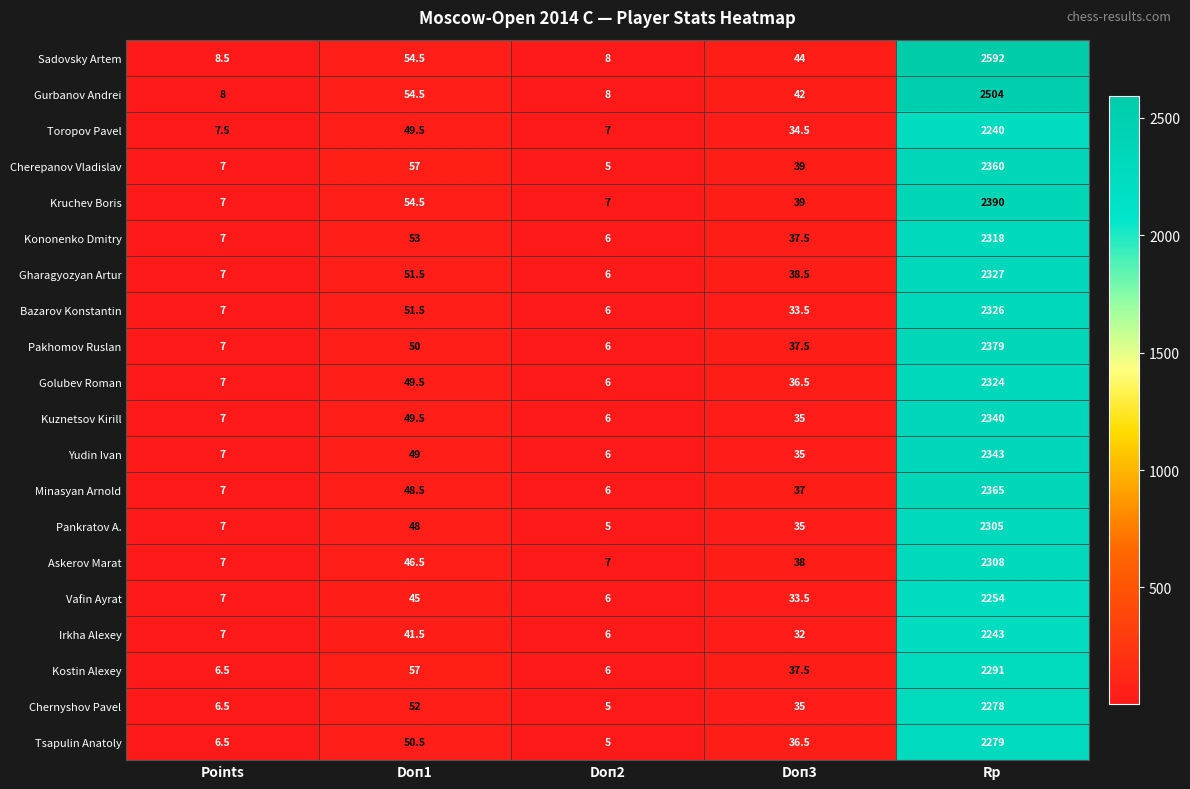

The value of Yudin Ivan at Doп1 is 28.1. True or false?

False